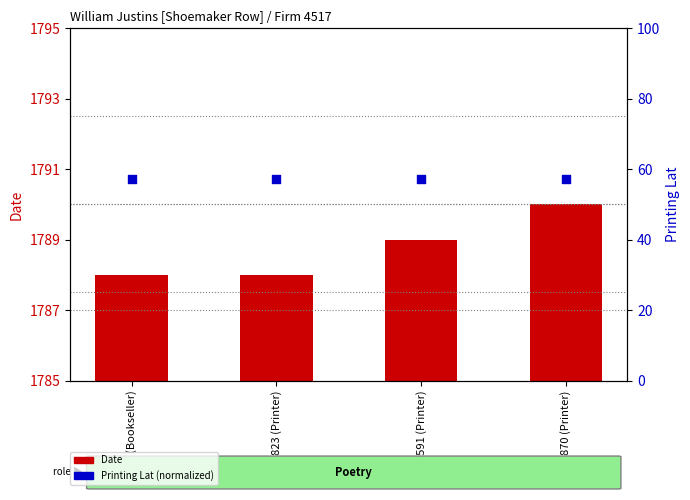

At which category is the sum across all series the highest?

5870 (Printer)